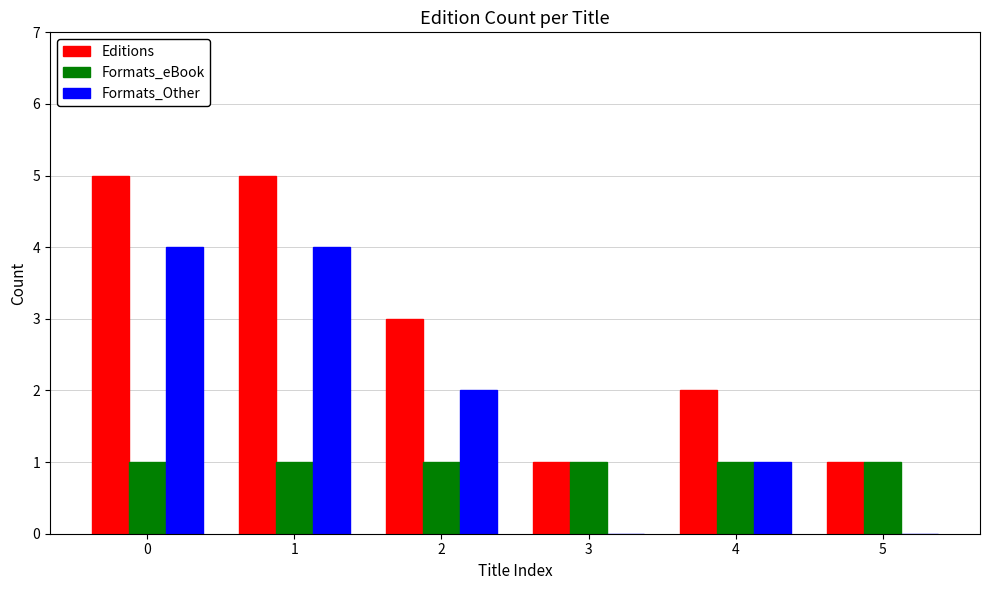

Reading left to right, list all the values displayed in this chart.

Editions: 5	5	3	1	2	1
Formats_eBook: 1	1	1	1	1	1
Formats_Other: 4	4	2	0	1	0